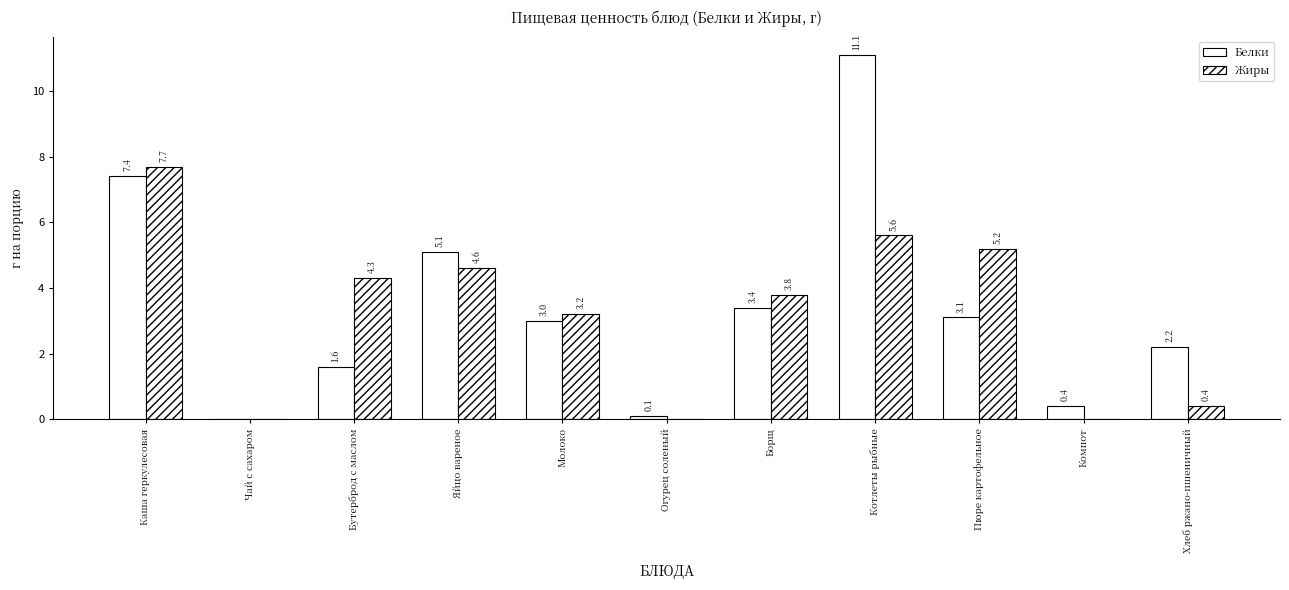

At Огурец соленый, list the series in order from largest to smallest.

Белки, Жиры